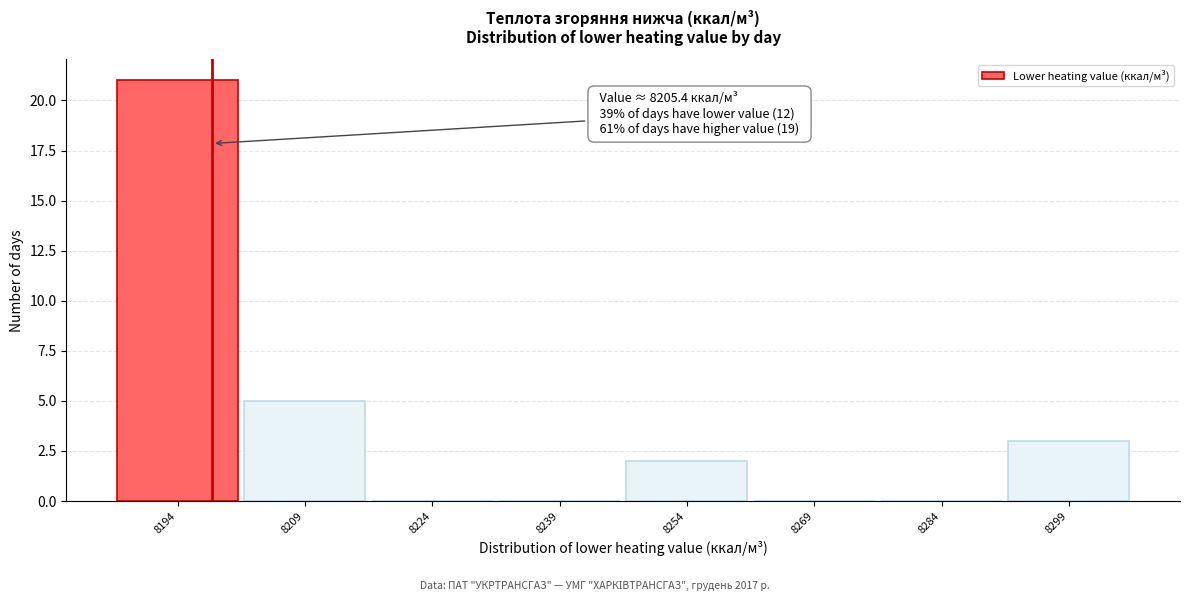

Reading right to left, transcribe all the data shown in this chart.

8299=3	8284=0	8269=0	8254=2	8239=0	8224=0	8209=5	8194=21